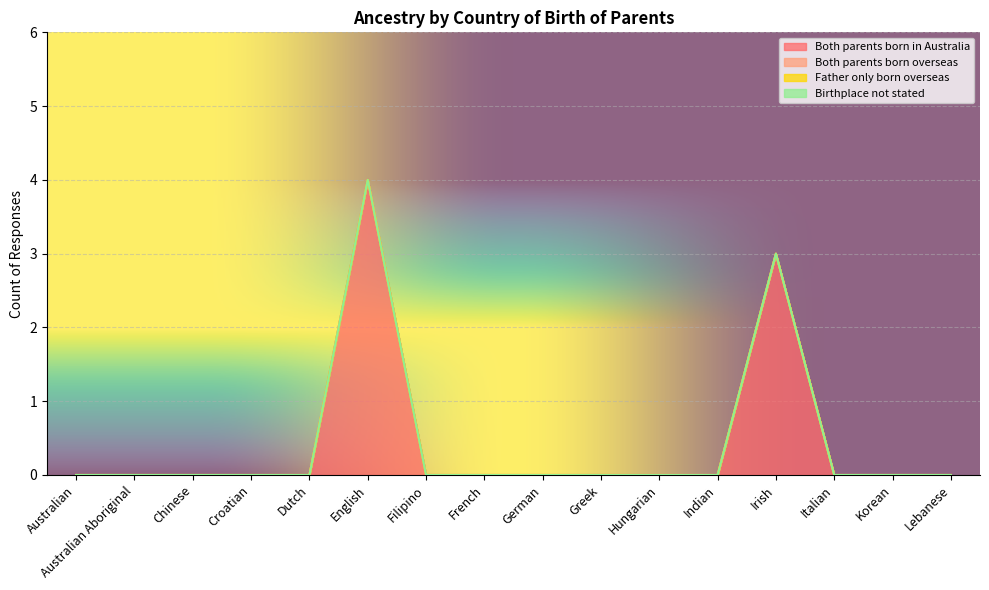

Reading left to right, extract all data points from this chart.

Both parents born in Australia: 0	0	0	0	0	4	0	0	0	0	0	0	3	0	0	0
Both parents born overseas: 0	0	0	0	0	0	0	0	0	0	0	0	0	0	0	0
Father only born overseas: 0	0	0	0	0	0	0	0	0	0	0	0	0	0	0	0
Birthplace not stated: 0	0	0	0	0	0	0	0	0	0	0	0	0	0	0	0